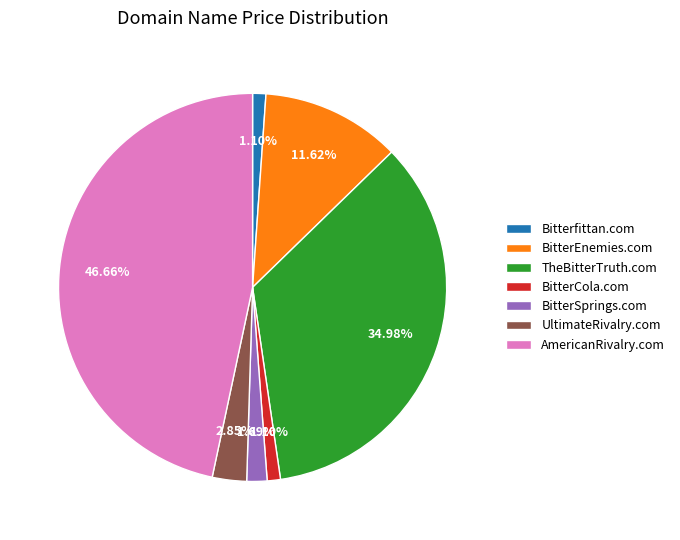

True or false: BitterSprings.com accounts for 2% of the total.

True